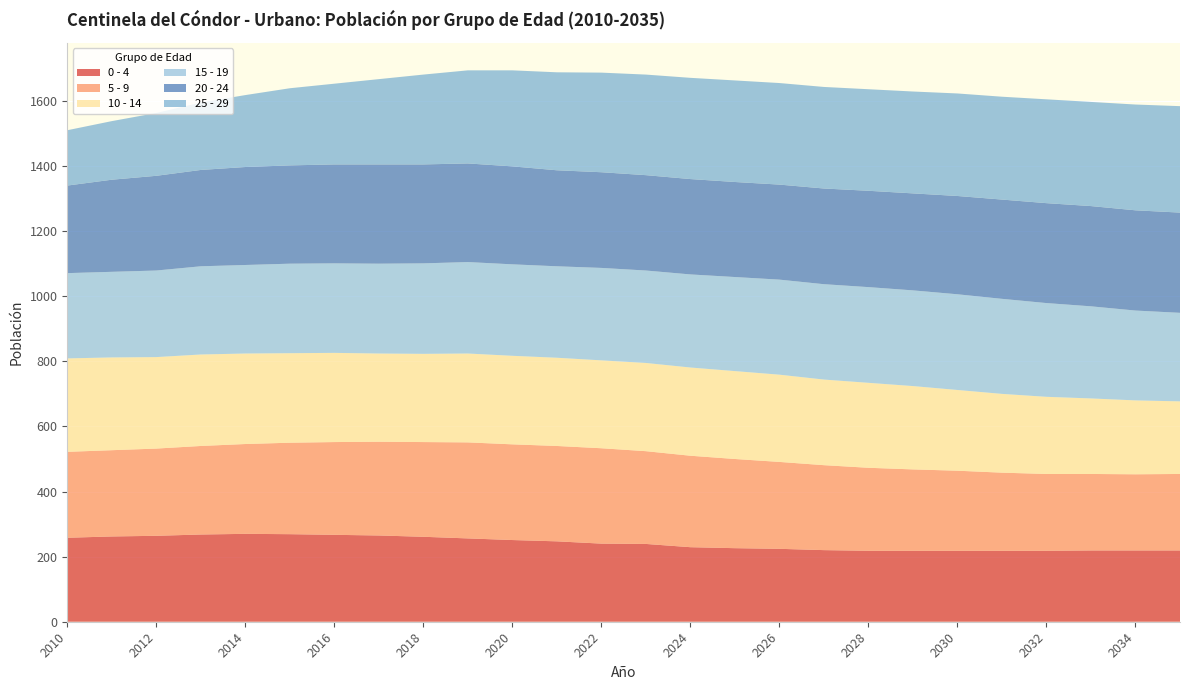

Reading left to right, what are all the values shown in this chart?

0 - 4: 258	262	264	268	270	269	267	265	261	256	251	247	240	239	229	226	224	220	218	218	218	218	218	219	219	219
5 - 9: 264	265	268	272	276	281	285	288	291	295	294	293	293	285	281	274	267	261	255	250	246	240	236	235	234	235
10 - 14: 287	285	281	281	278	275	274	271	271	273	272	271	270	271	271	270	268	263	261	256	248	242	237	232	227	223
15 - 19: 262	263	266	271	272	275	275	276	278	281	281	281	284	284	286	289	292	293	294	294	294	292	288	283	276	272
20 - 24: 269	283	291	296	301	302	304	305	304	303	301	295	294	293	293	292	292	294	296	298	302	305	307	308	308	308
25 - 29: 170	180	193	207	221	237	248	262	276	286	295	301	306	309	311	312	312	312	312	313	315	316	319	320	325	327